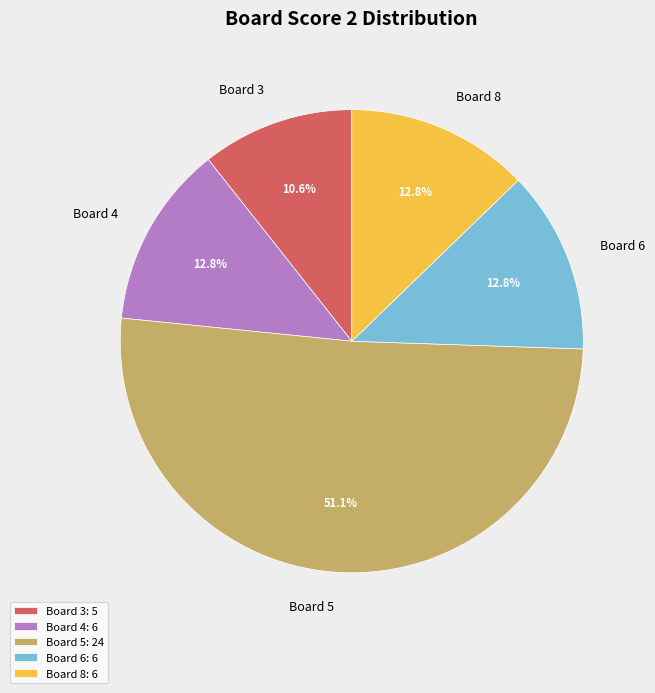

Is there a majority slice in this chart?

Yes